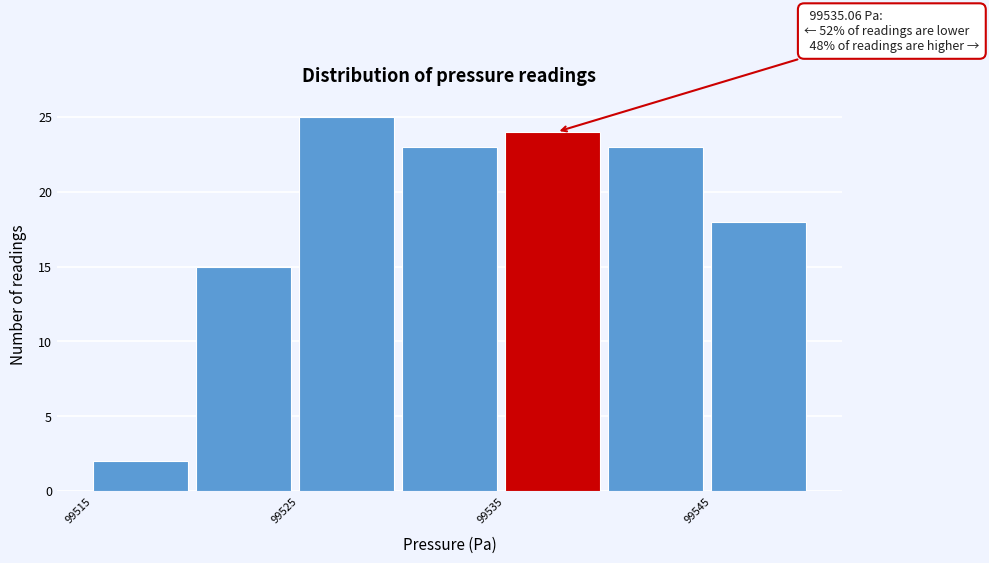

Over which range of the x-axis is the bar tallest?

99525 to 99530